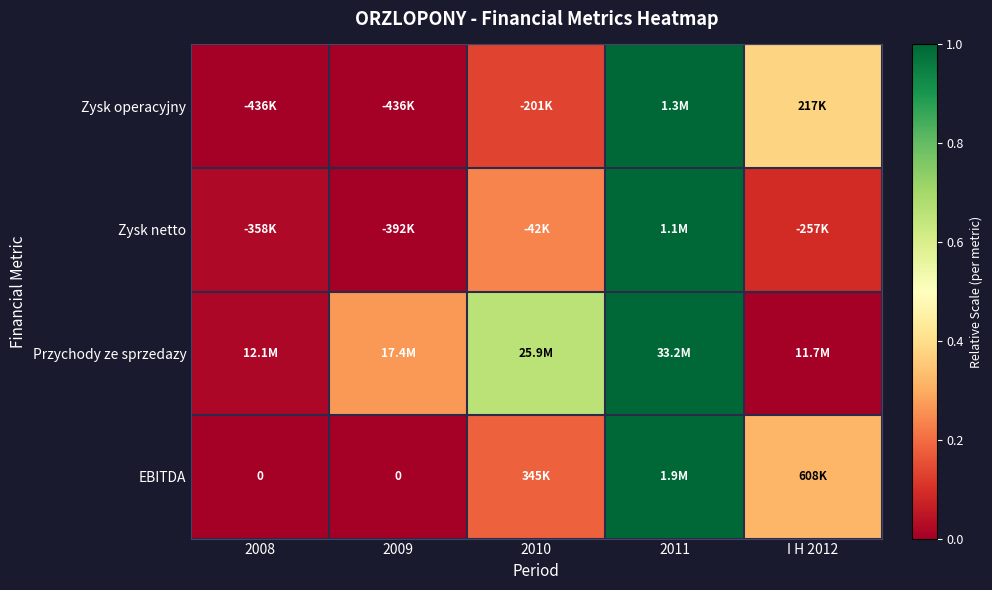

What is the sum of the Przychody ze sprzedazy values at 2010 and 2011?

1.7